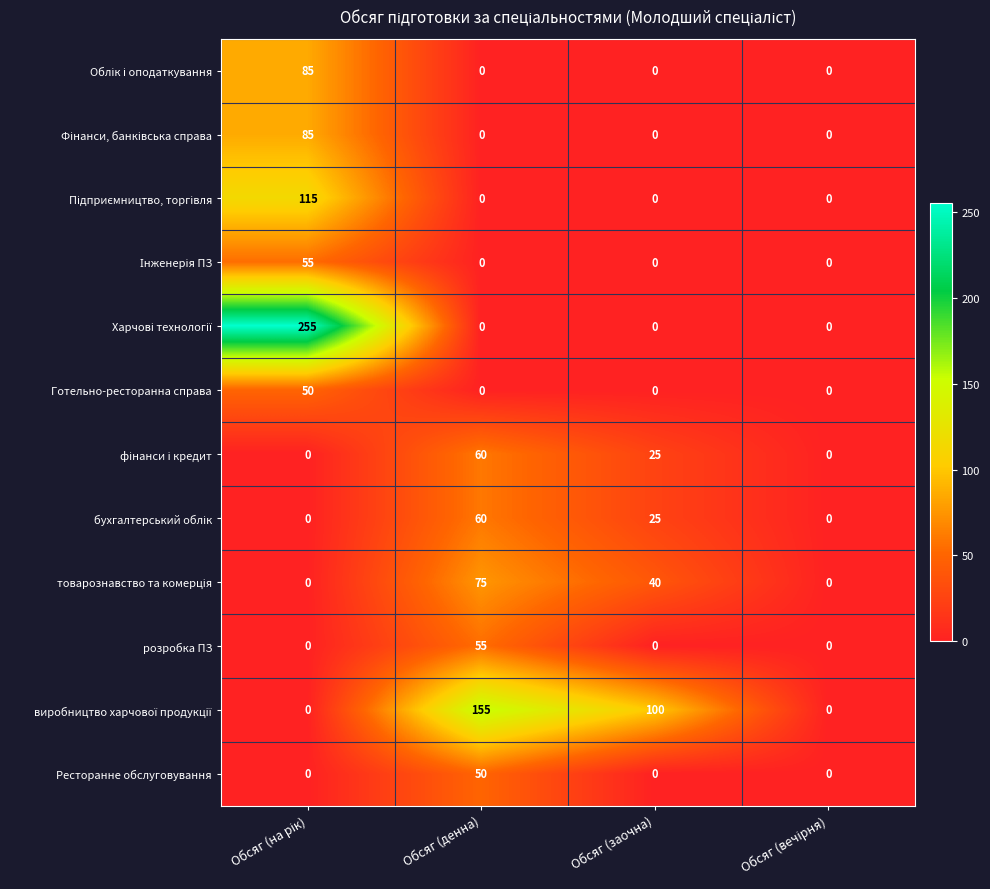

What is the difference between the highest and lowest values at Обсяг (заочна)?

100